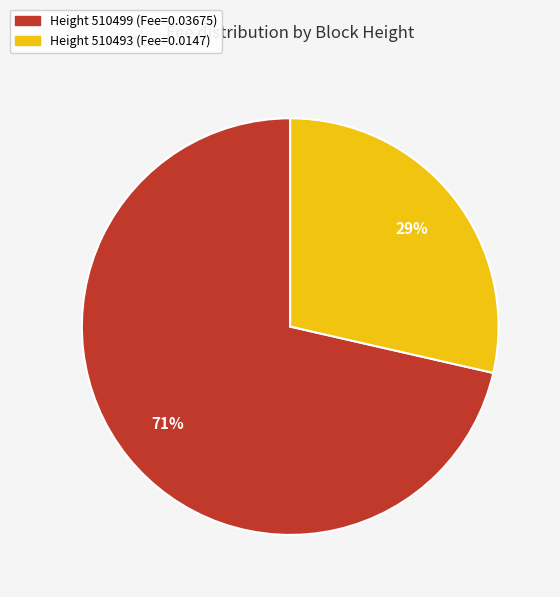

To the nearest percent, what is the average slice percentage?

50%